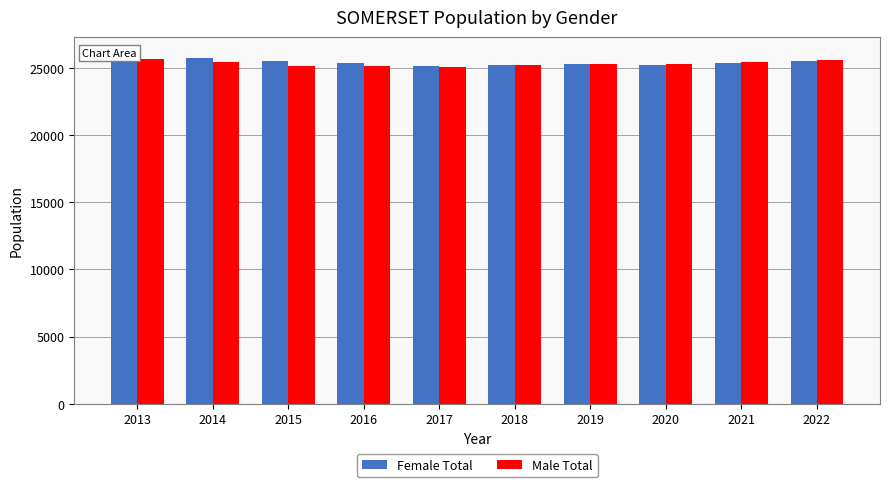

Which series has the largest range (max minus min)?

Female Total